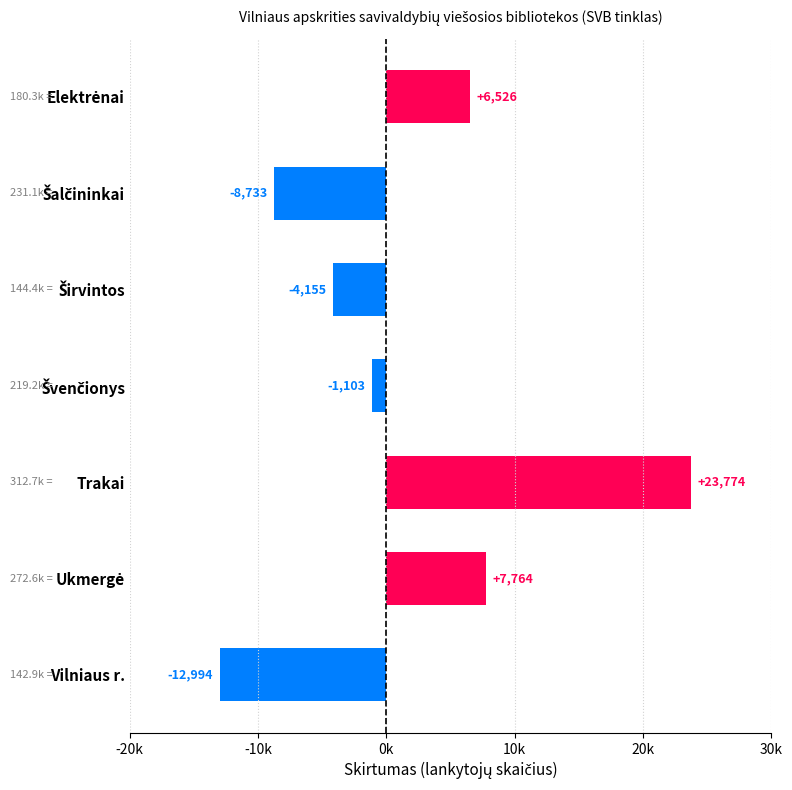

Are the bars grouped side by side (vs. stacked)?

No